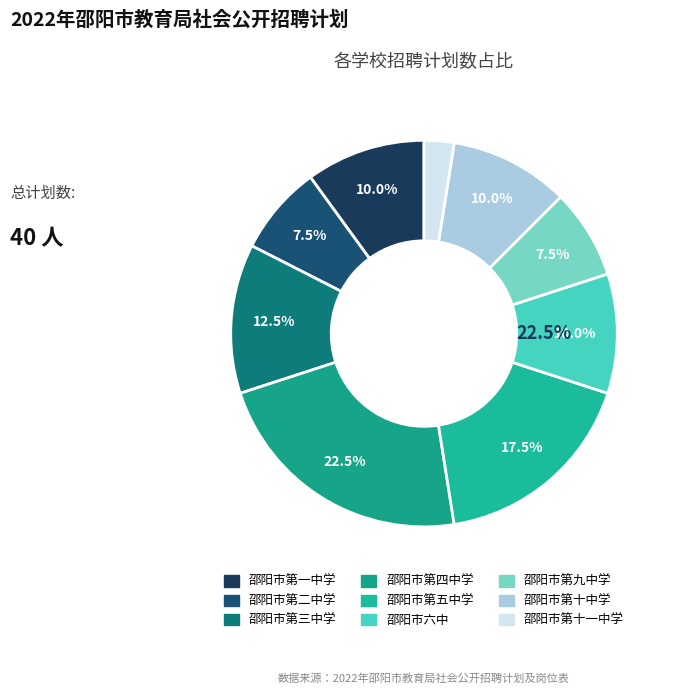

What is the largest slice in the pie chart?

邵阳市第四中学